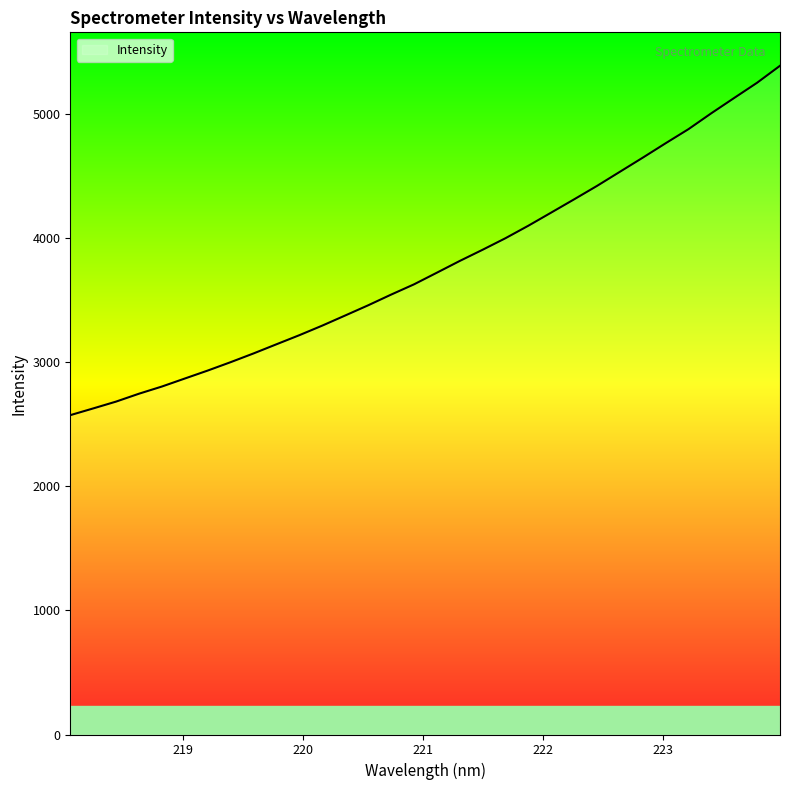

What is the greatest value displayed?

5391.8